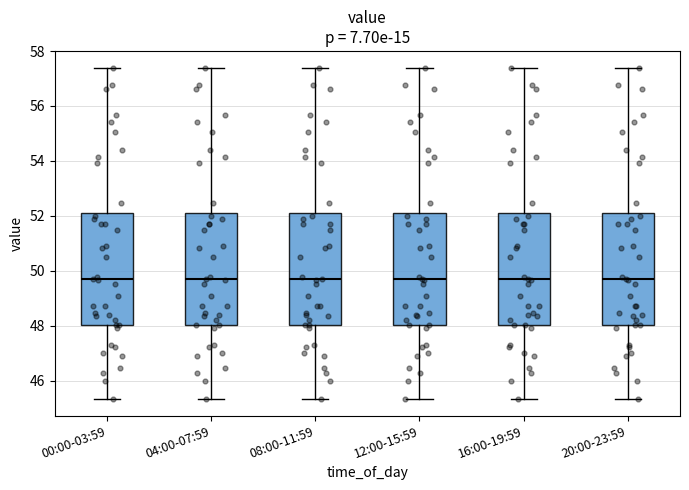

Where does the median line of the box for 16:00-19:59 sit on the y-axis? The values are not printed on the chart, so give them approximately, as read against the axis.

49.6